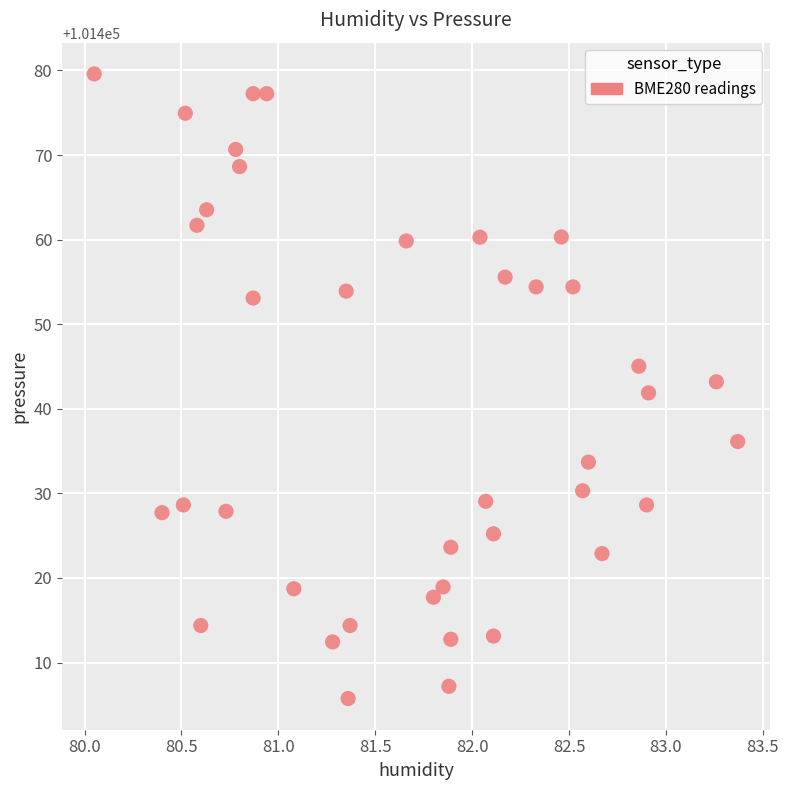

What is the range of Y values (max minus min)?

73.8